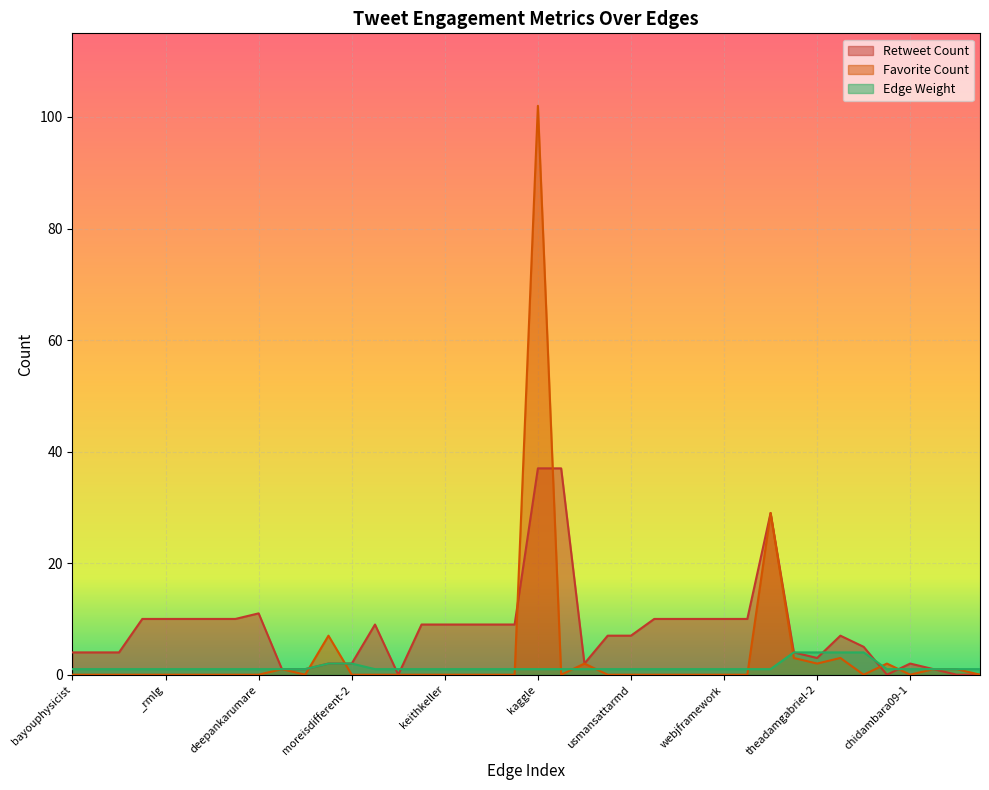

Which series ends up on top after the final intersection of Favorite Count and Retweet Count?

Retweet Count